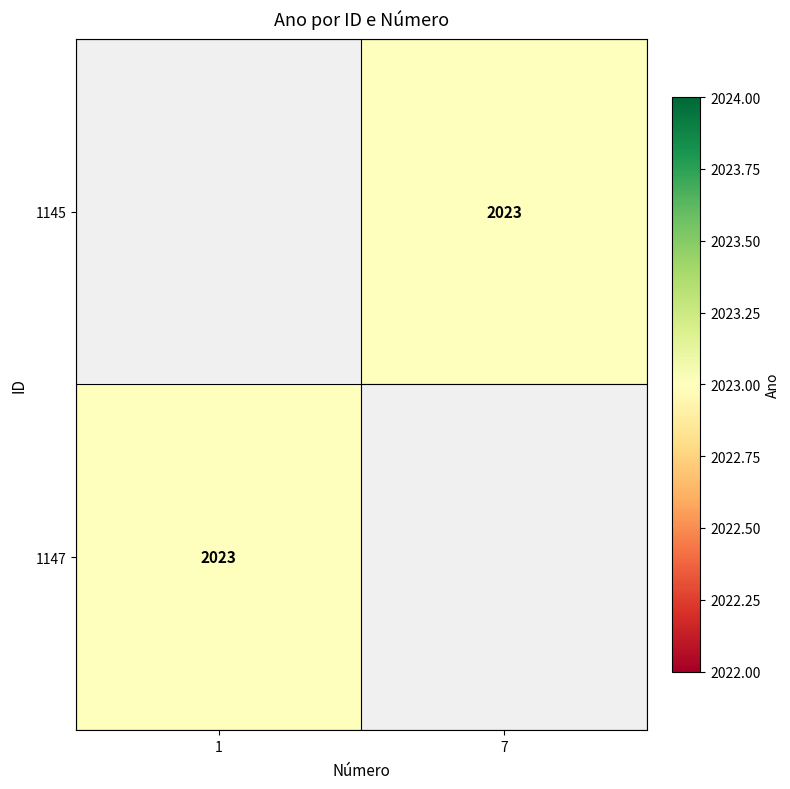

Which has a higher value, 1 or 7?

7